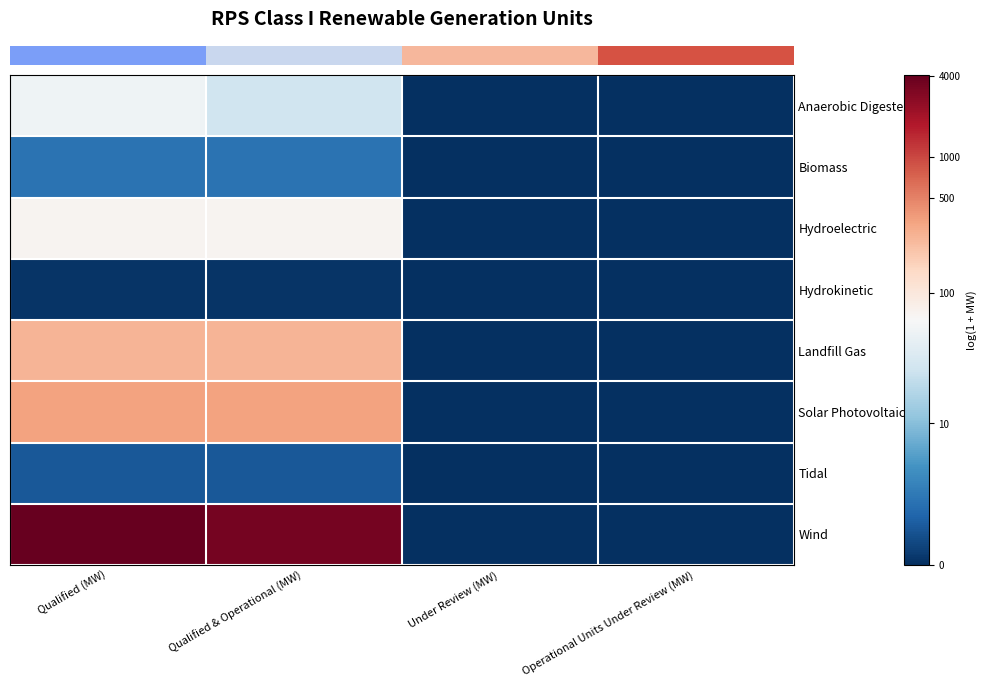

What is the spread (max minus min) of values at Qualified (MW)?

8.2